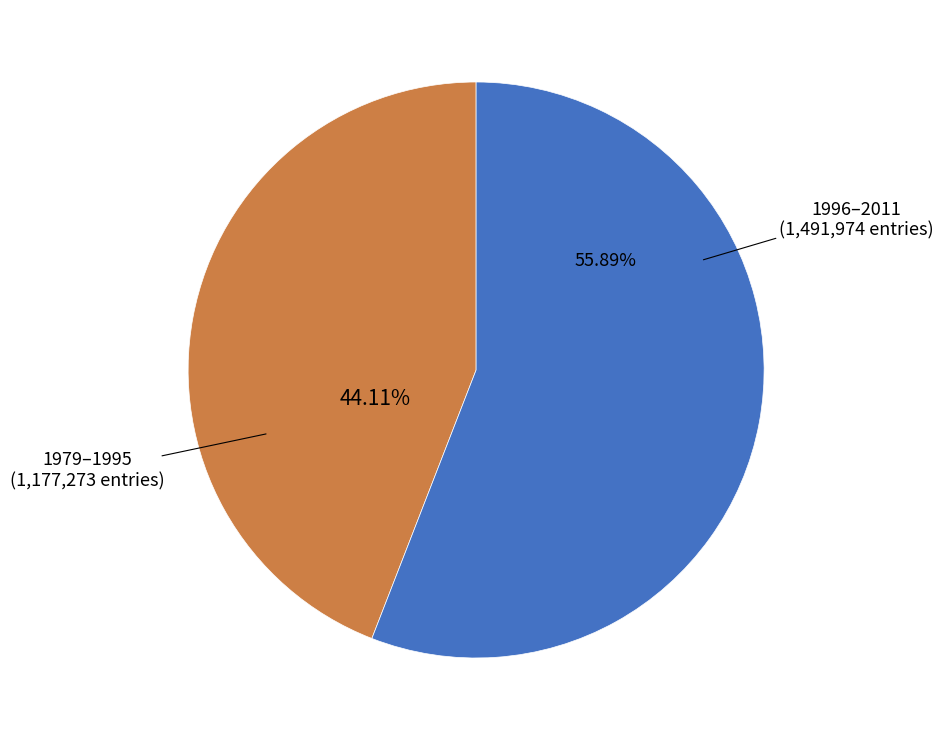

Is there a majority slice in this chart?

Yes